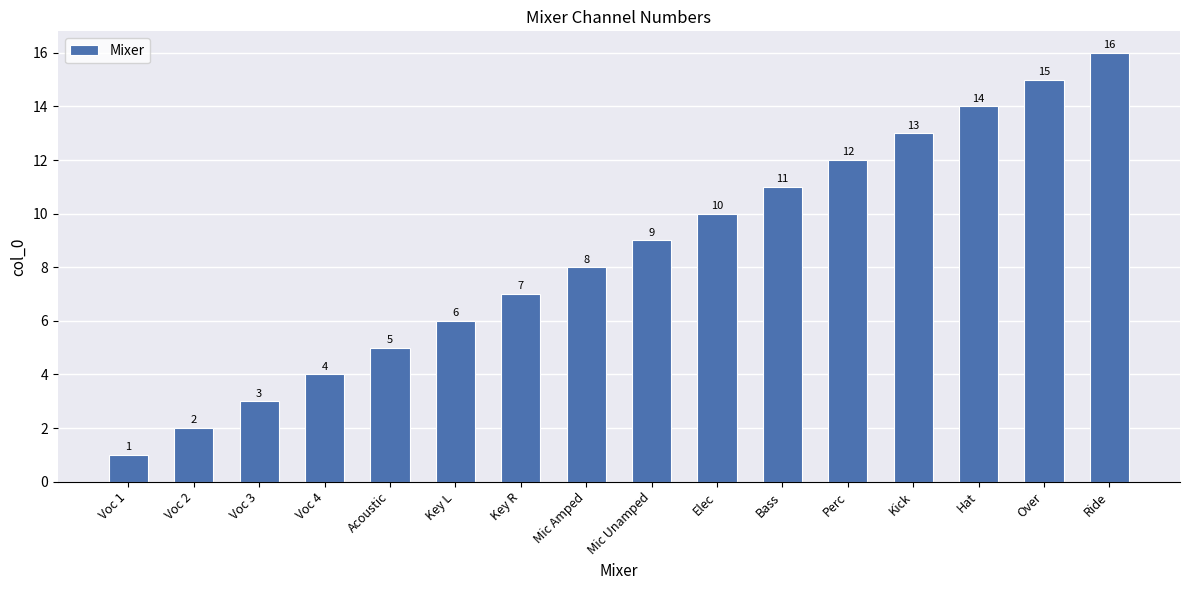

What is the change in value from Acoustic to Perc?

+7